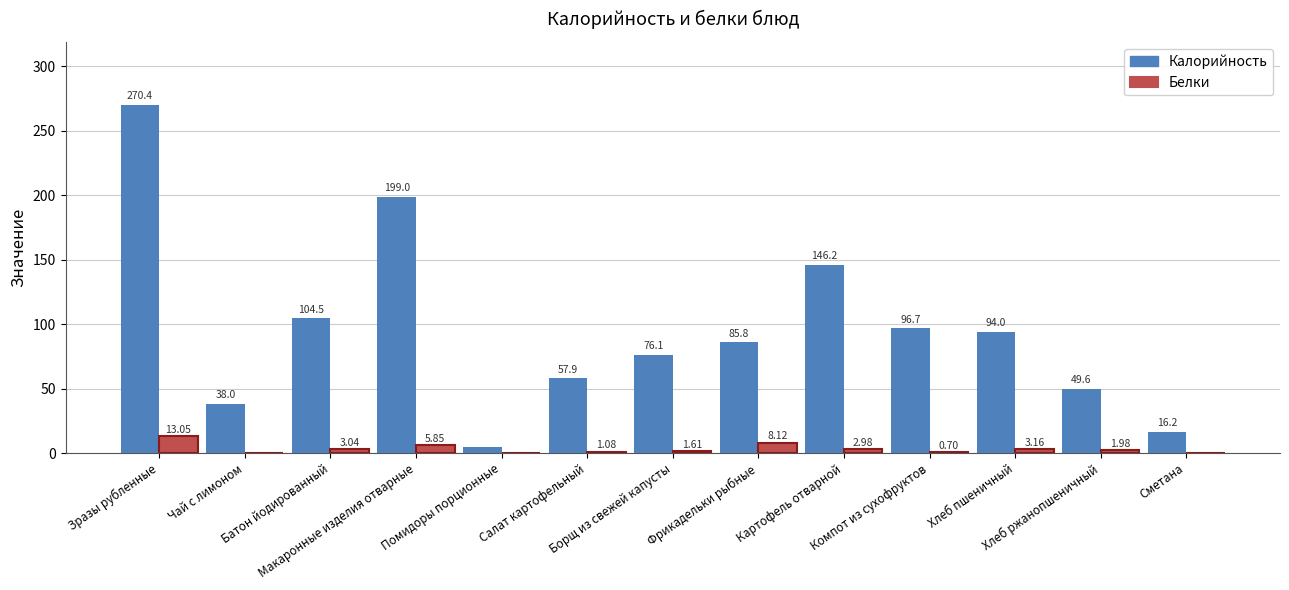

What is the difference between the second highest and minimum values in the Калорийность series?

194.2